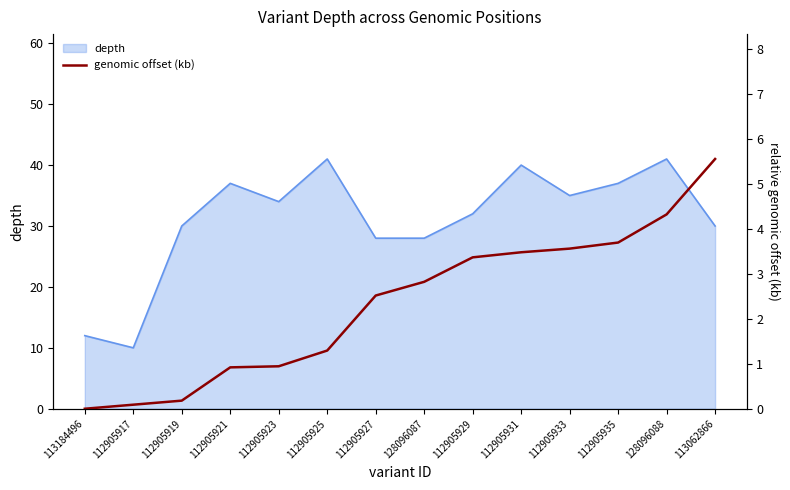

At which label does depth reach its minimum?

112905917